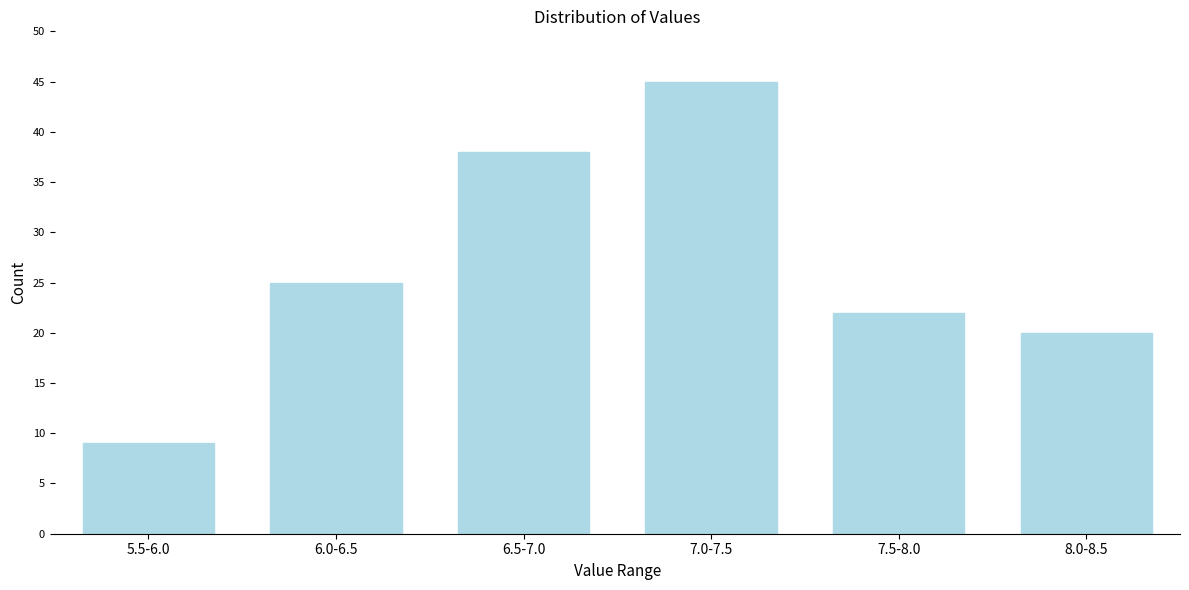

Reading left to right, list all the values displayed in this chart.

5.5-6.0=9	6.0-6.5=25	6.5-7.0=38	7.0-7.5=45	7.5-8.0=22	8.0-8.5=20